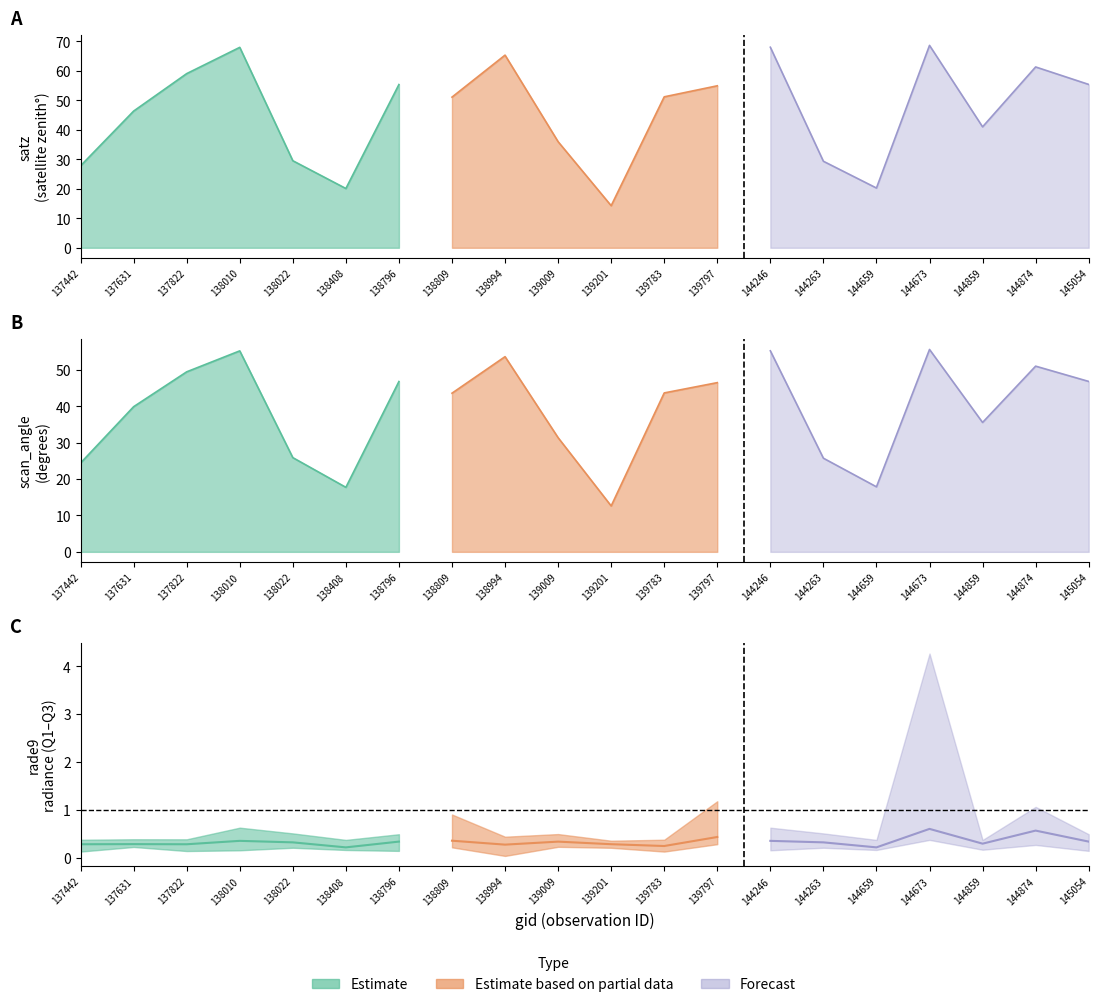

How many values in the scan_angle series are below 43?

9